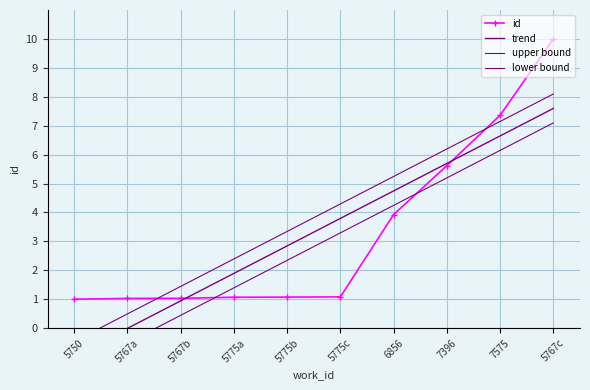

Which series changed the most between 5775c and 5767c?

id